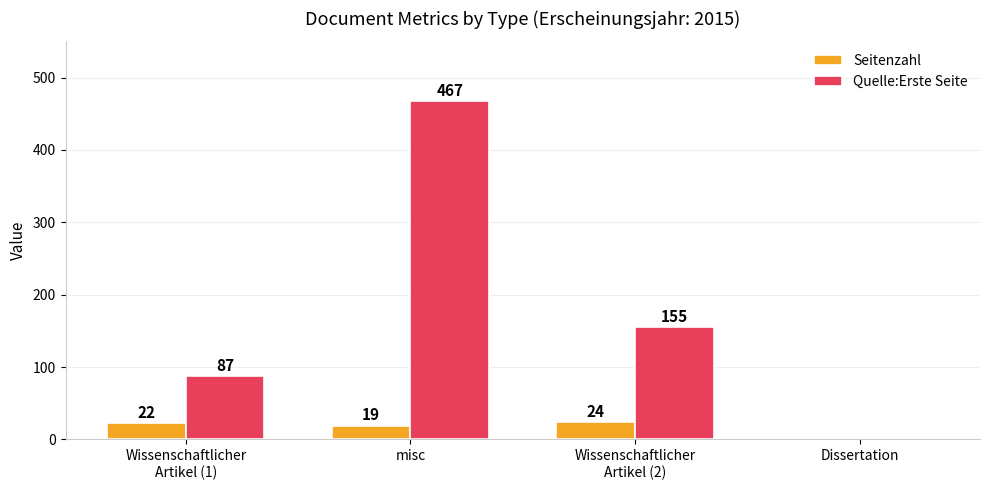

How many Quelle:Erste Seite values are between 87 and 467?

3